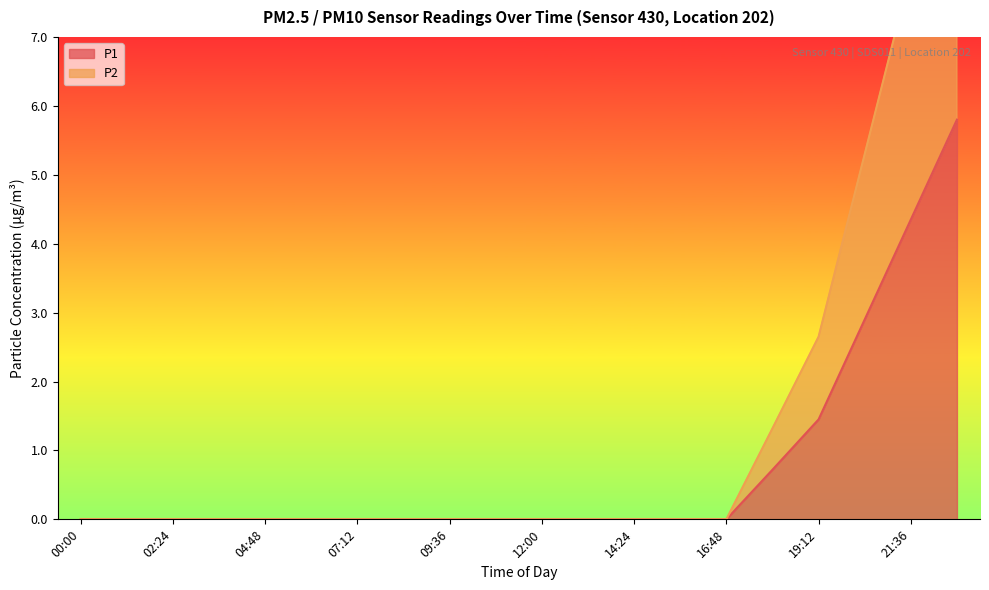

List the series in order of their overall mean, highest first.

P2, P1